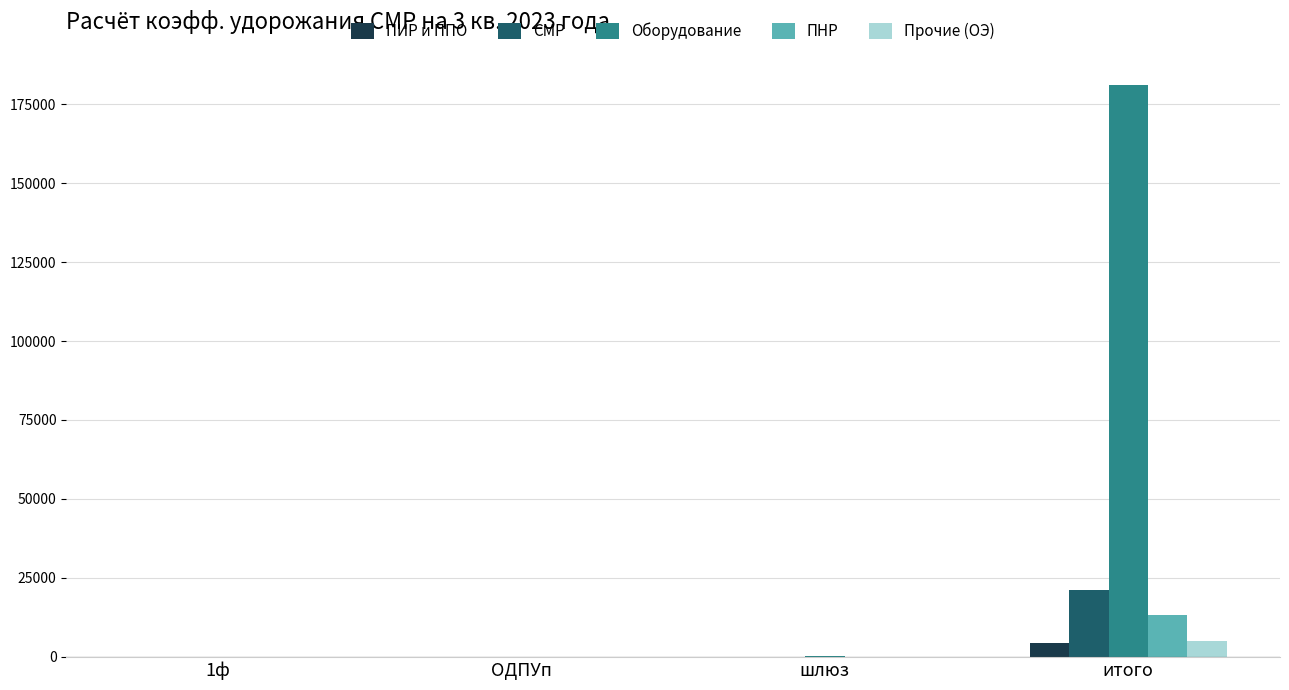

Between ОДПУп and итого, which series saw the biggest shift?

Оборудование